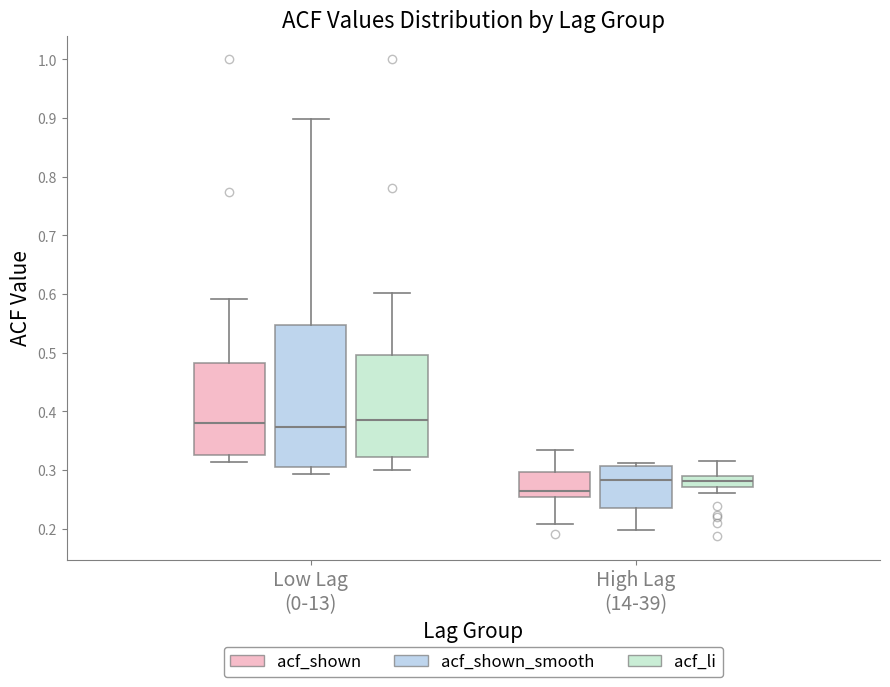

Which box is the tallest, from its lower edge to its upper edge?

Low Lag (0-13) (acf_shown_smooth)